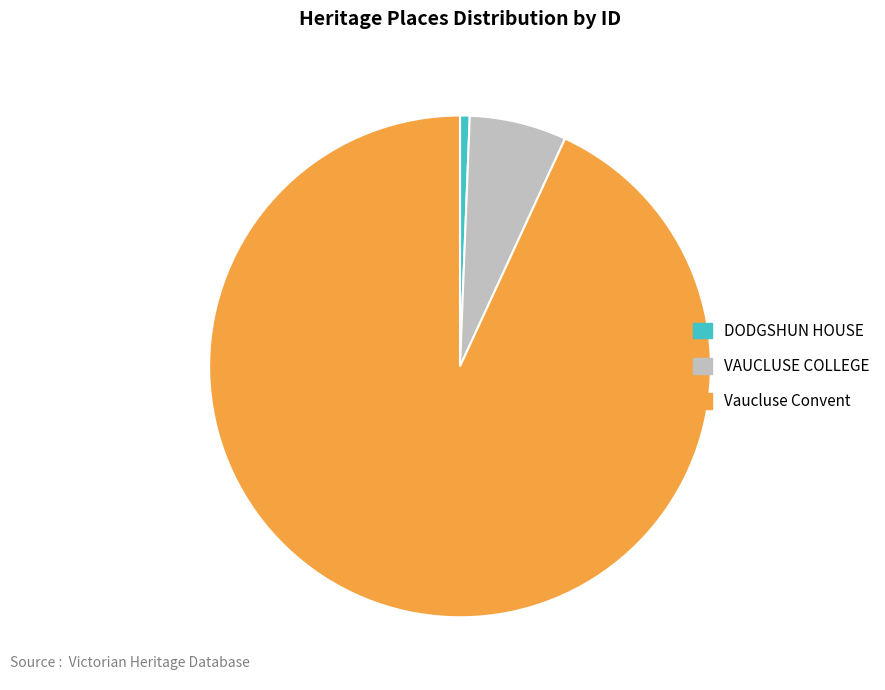

Rank the categories by value from lowest to highest.

DODGSHUN HOUSE, VAUCLUSE COLLEGE, Vaucluse Convent